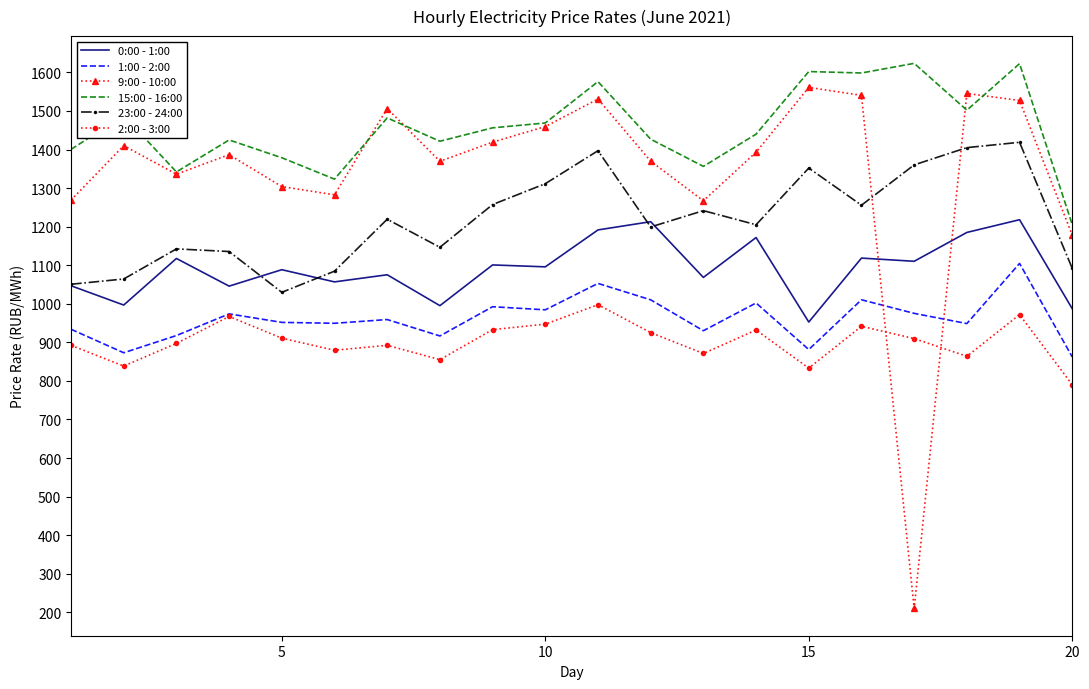

Which series has the largest range (max minus min)?

9:00 - 10:00